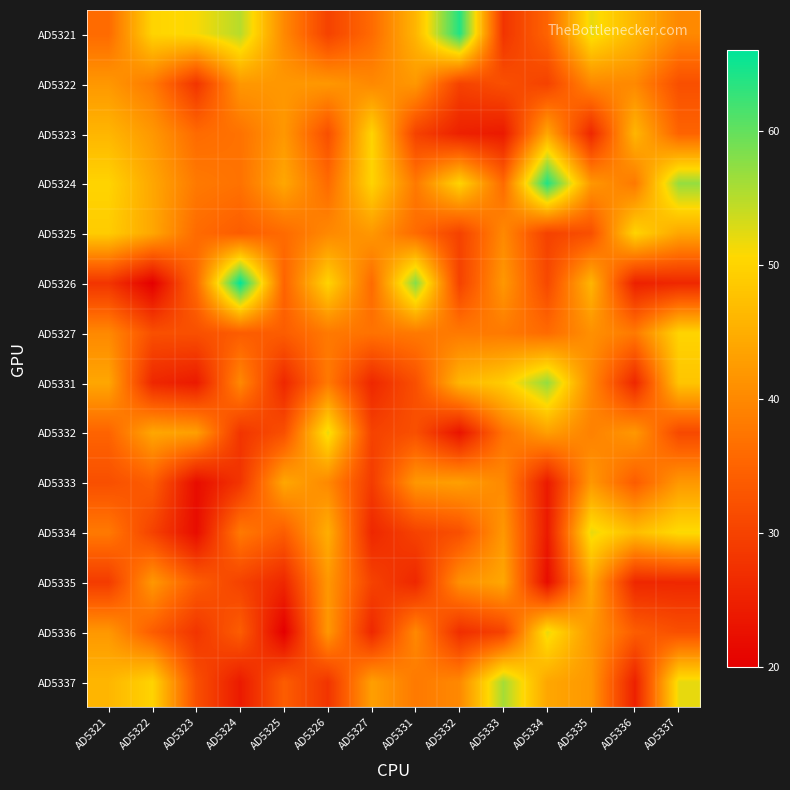

What is the smallest value displayed?

20